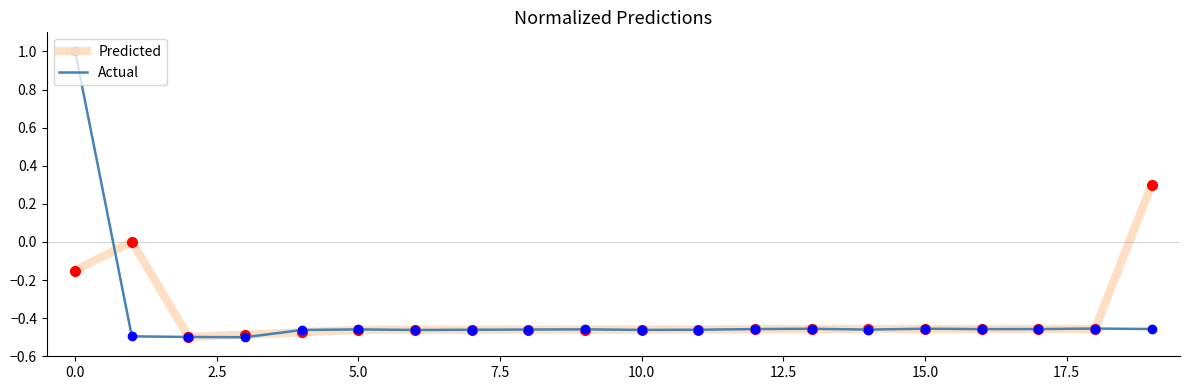

What is the highest value of the Actual series?

1.0